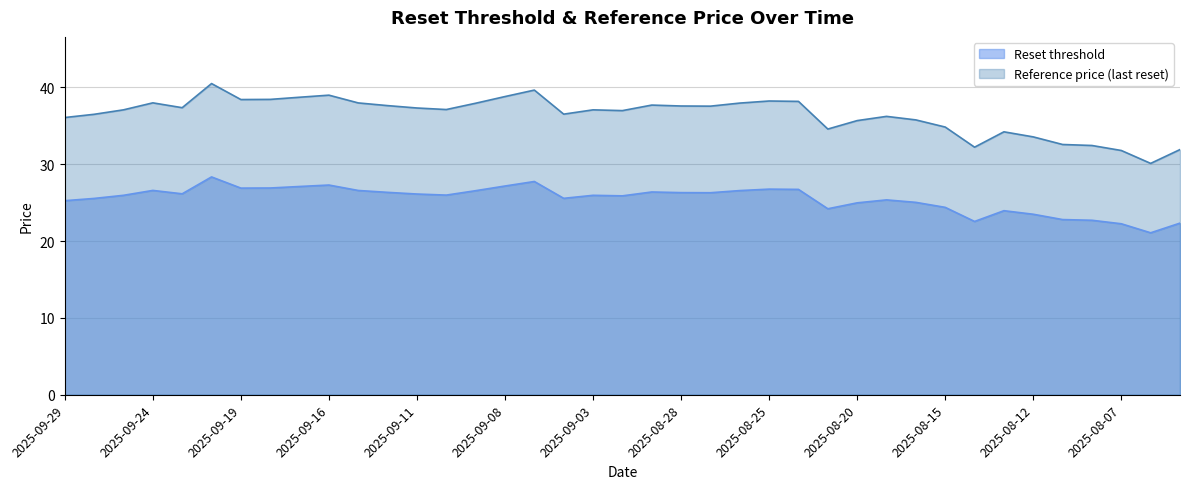

Rank the series by their average value, from lowest to highest.

Reset threshold, Reference price (last reset)